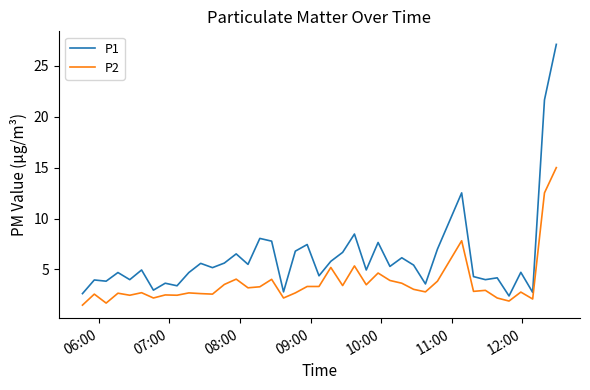

At how many categories does at least one series exceed 16?

2